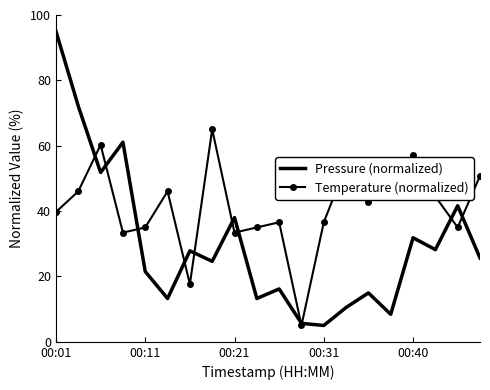

What is the lowest value of the Temperature (normalized) series?

5.0